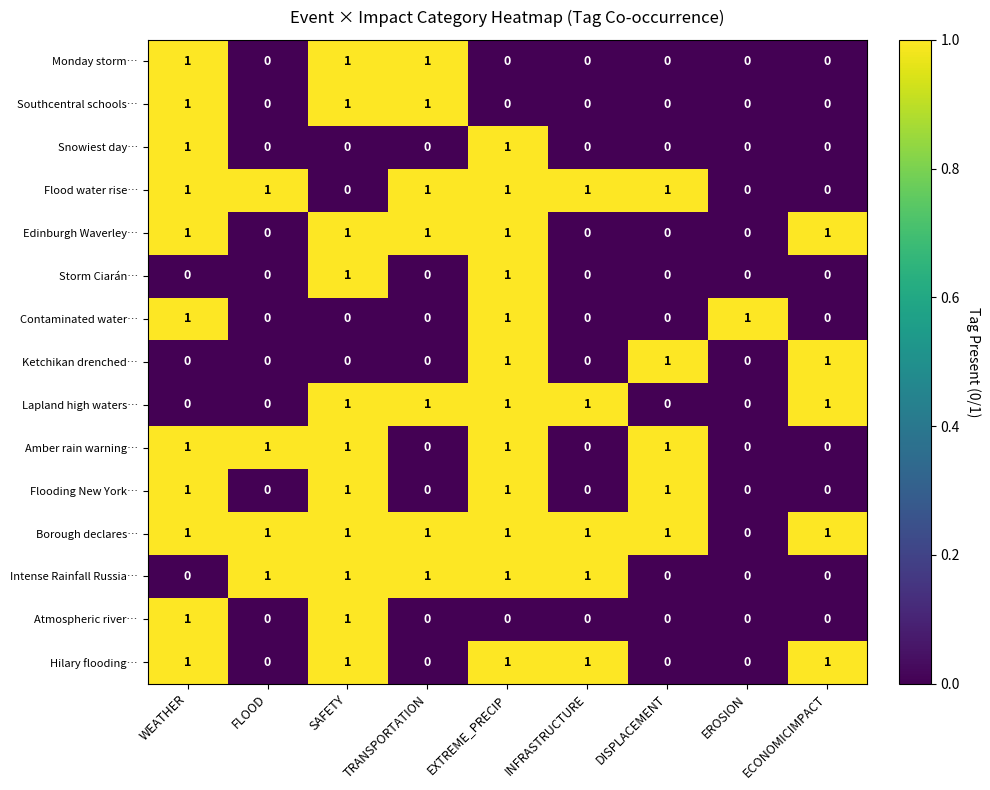

What is the sum of all Borough declares… values?

8